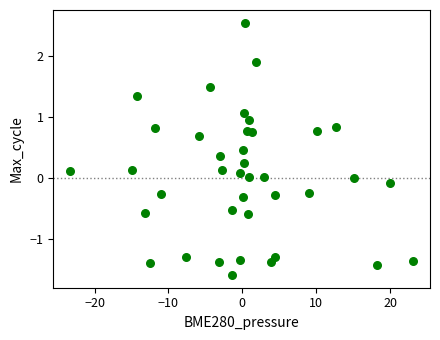

What is the range of X values (max minus min)?

46.4